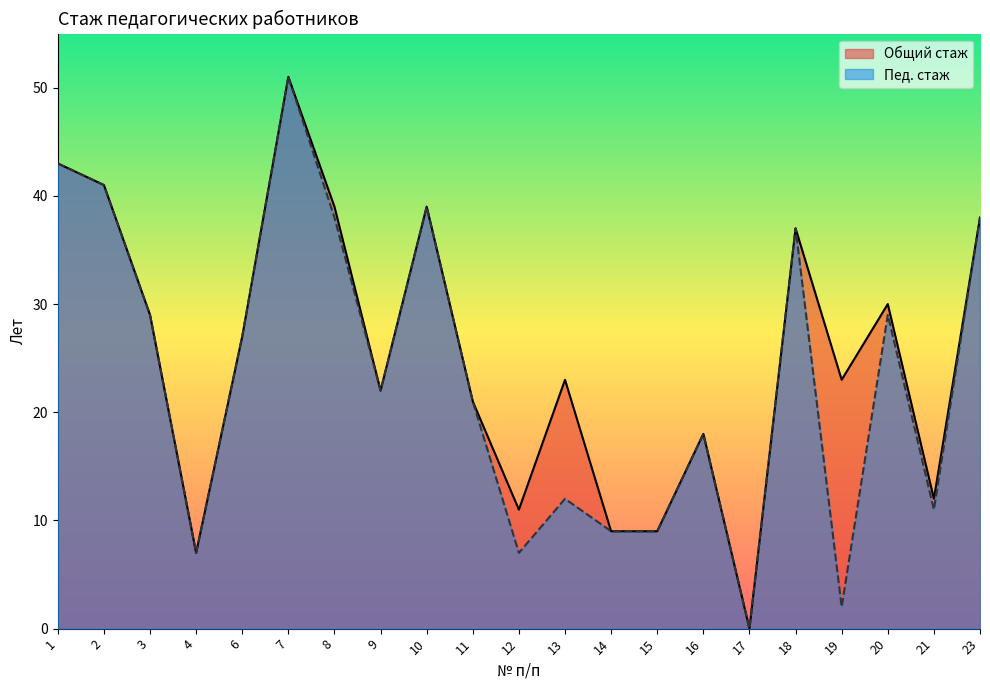

True or false: Общий стаж and Пед. стаж cross at least once.

False